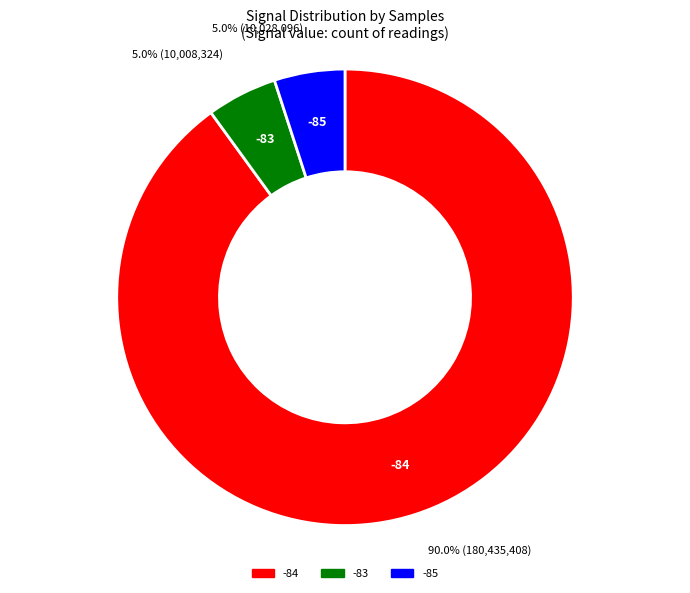

Which slice is the largest?

-84